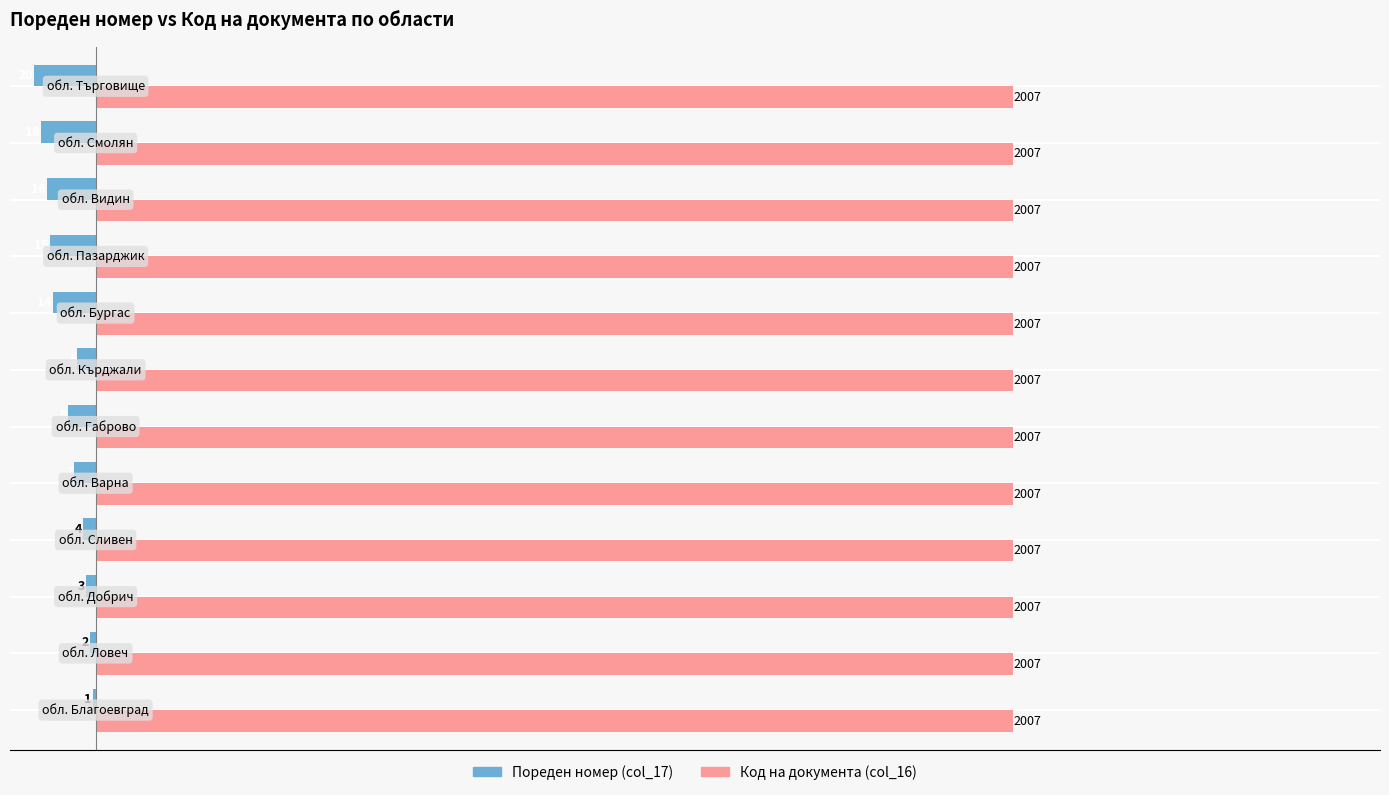

What are all the series names shown in the legend?

Пореден номер (col_17), Код на документа (col_16)